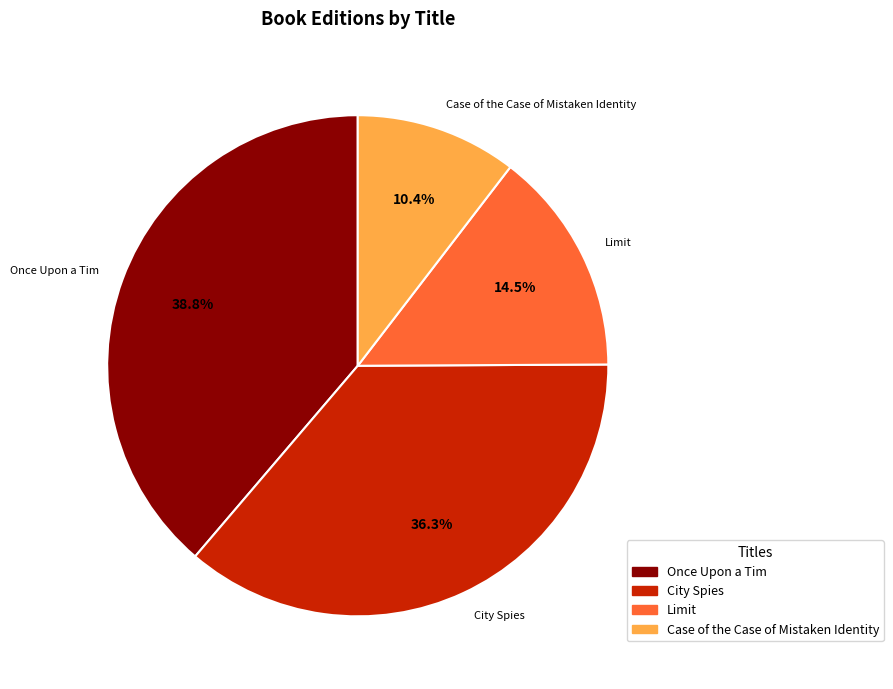

How many segments does this pie chart have?

4